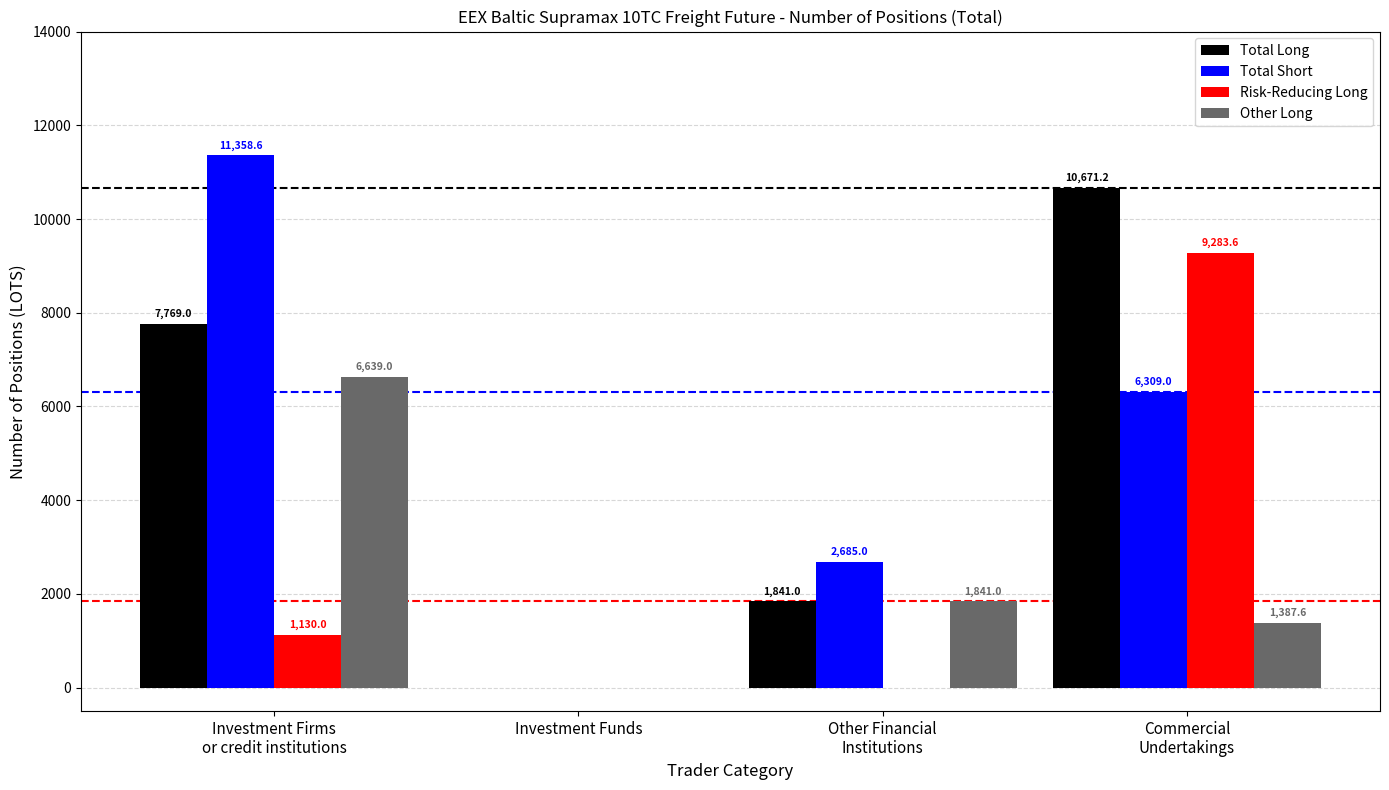

What is the sum of all Total Short values?

20352.6